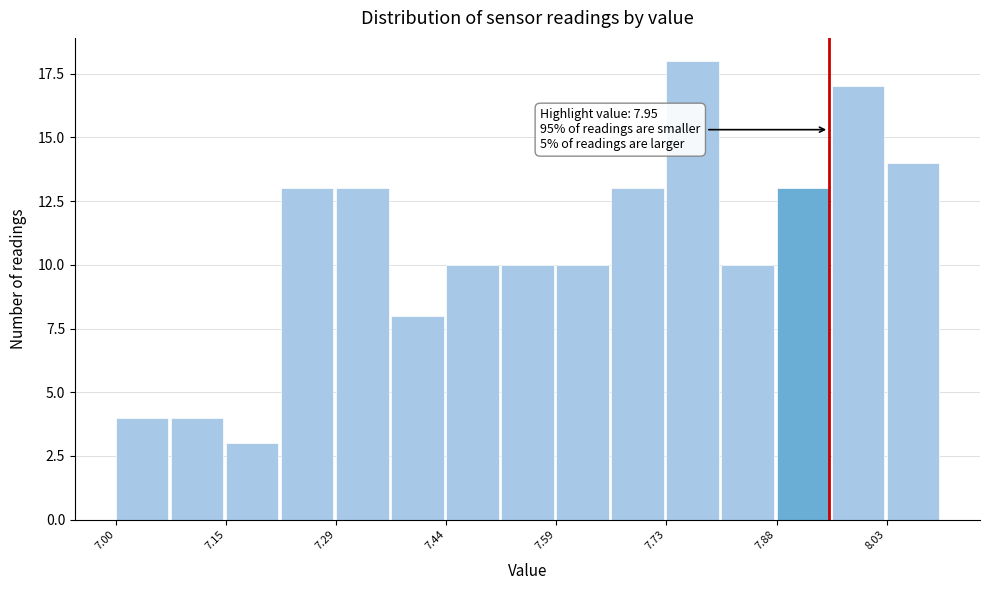

Around what value on the x-axis is the tallest bar? Give the approximate position of its centre, as read against the axis.

7.76